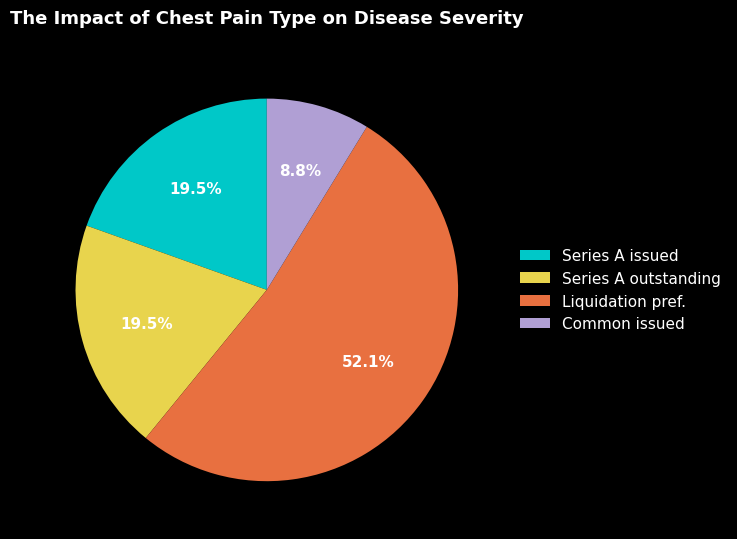

Which category has the biggest portion of the pie?

Liquidation pref.